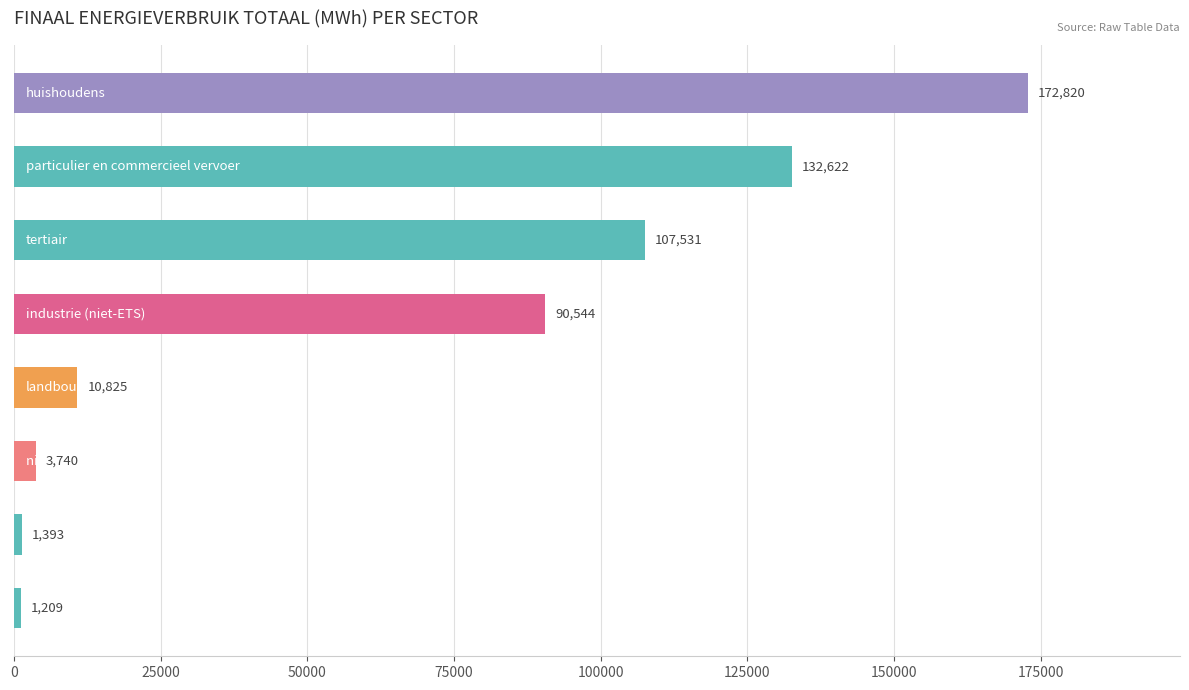

What is the value of the 6th bar from the top?

3739.9